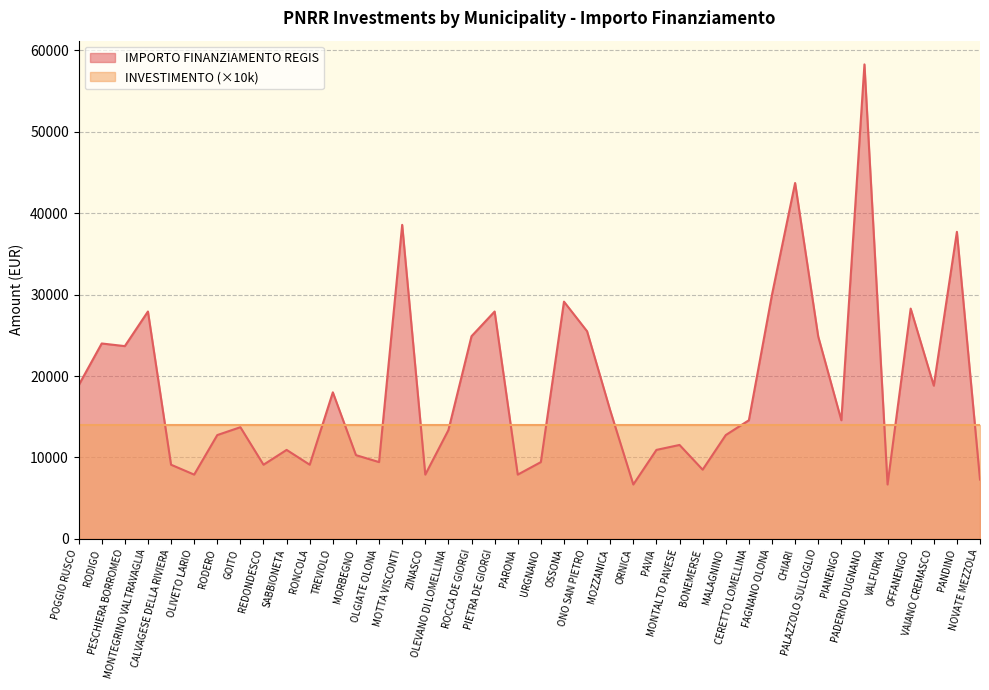

What is the label of the 13th point from the right?

BONEMERSE